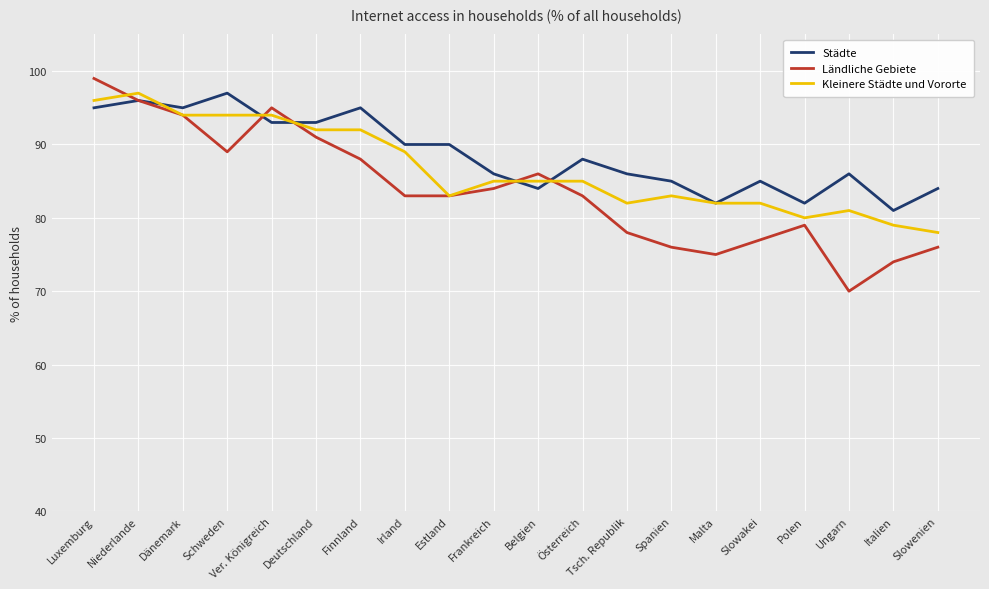

What position from the left is Spanien?

14